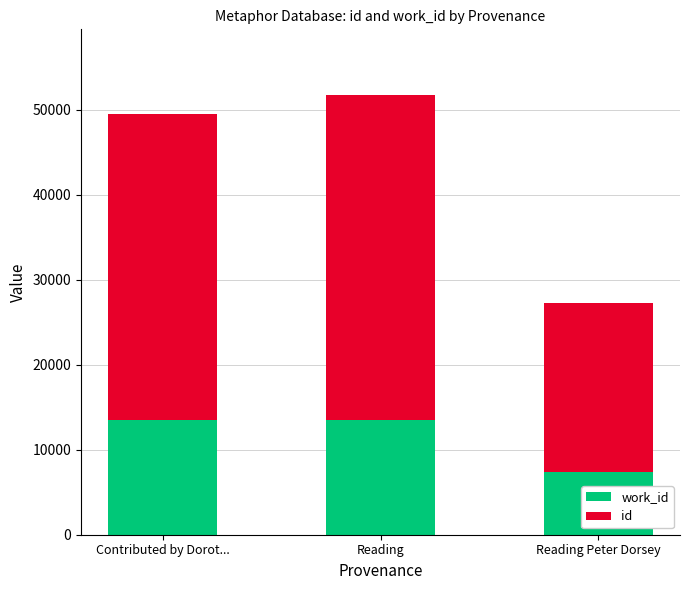

What is the total value across all series at Reading?

51713